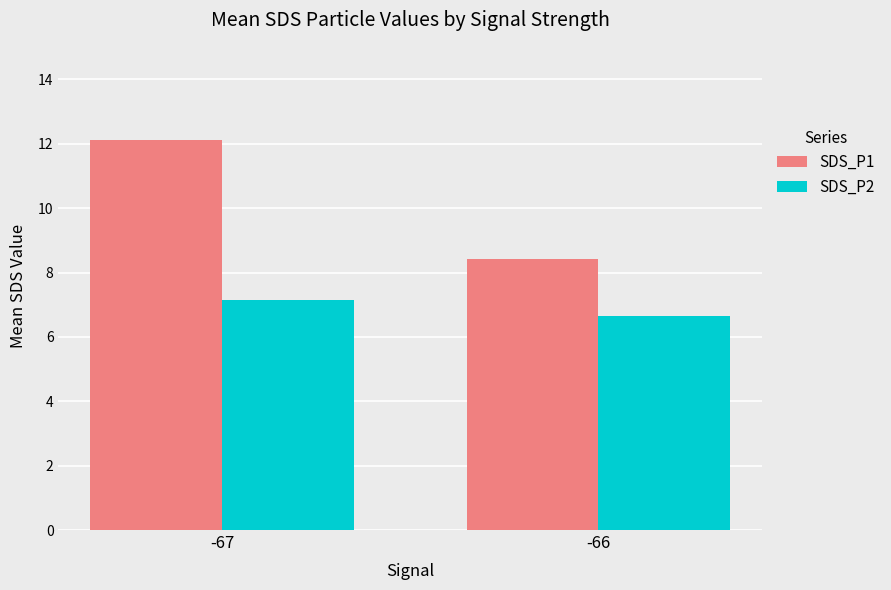

Which series has the widest spread of values?

SDS_P1